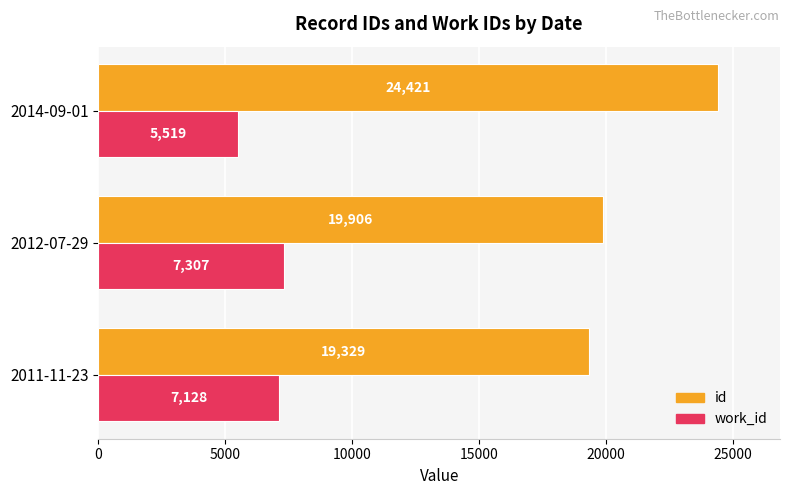

What is the difference between the highest and lowest values at 2012-07-29?

12599